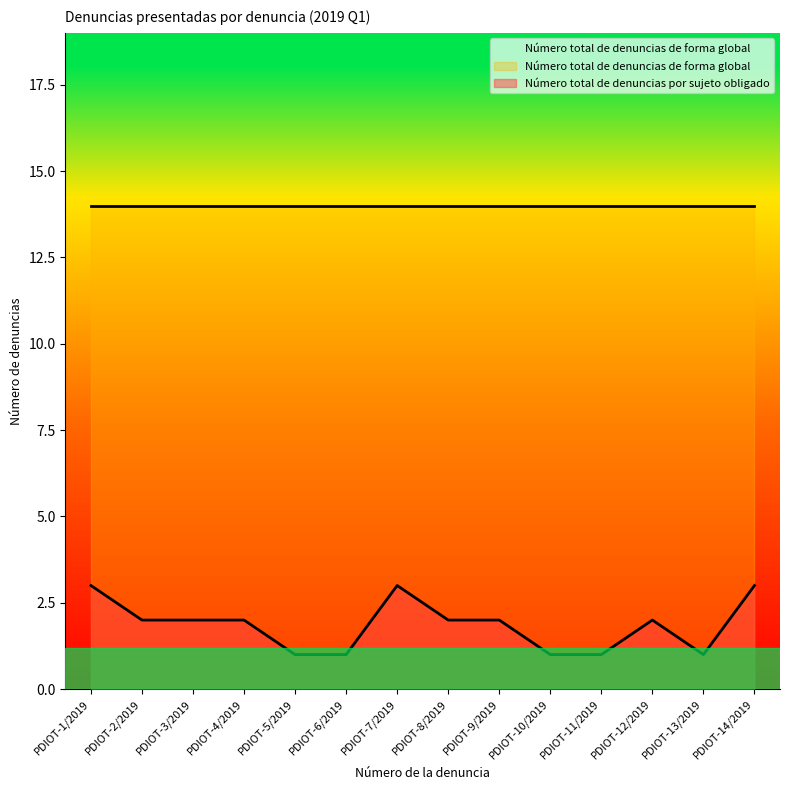

How many values are below 2?

5